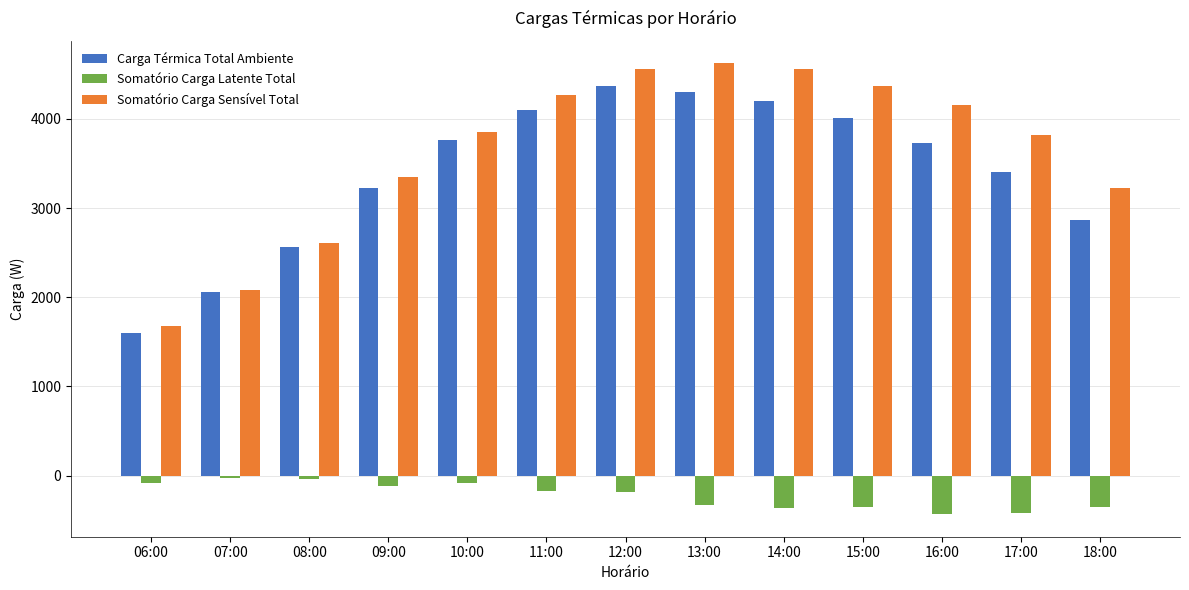

At how many categories does at least one series exceed 3959?

6